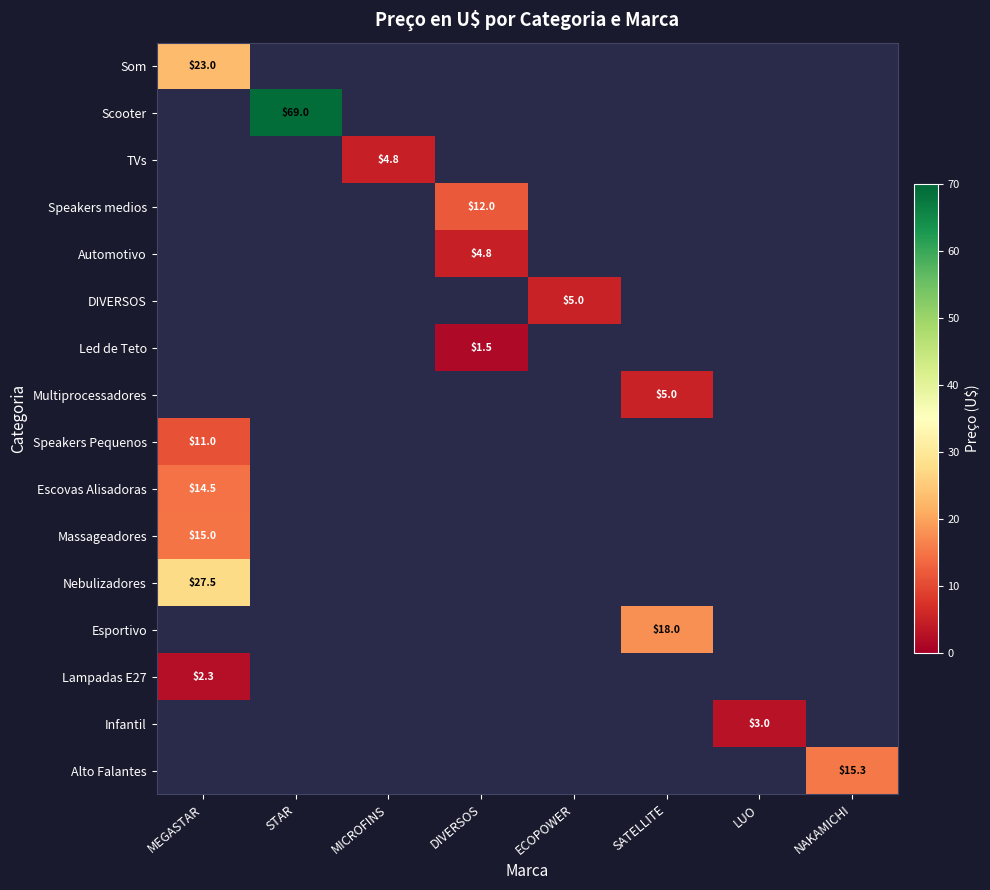

How many series are shown in this chart?

16